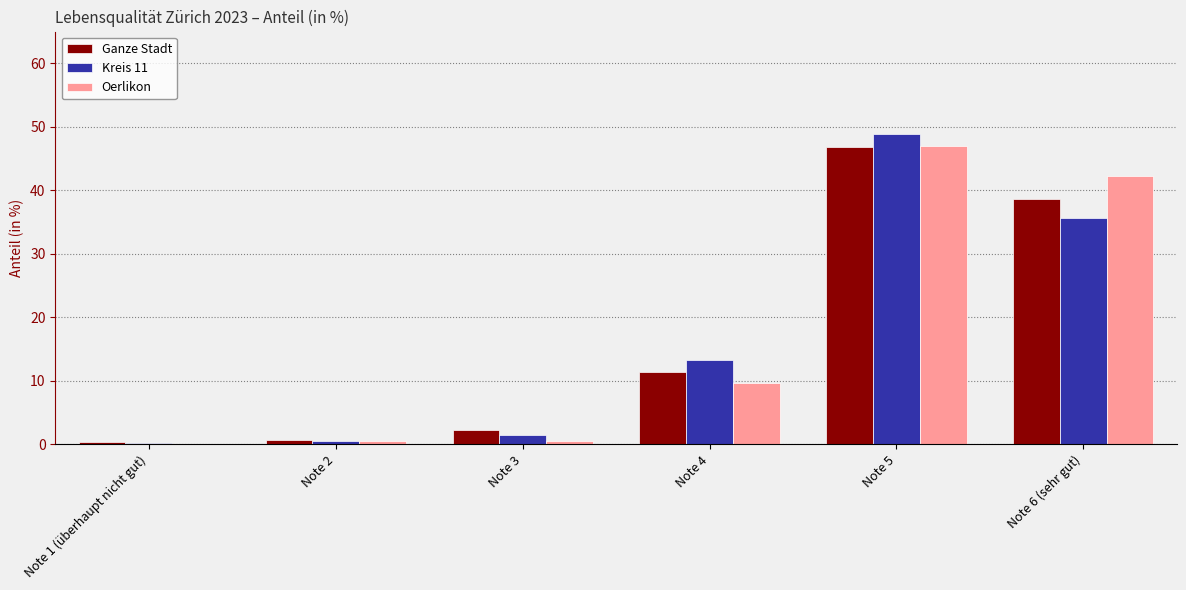

Reading left to right, what are all the values shown in this chart?

Ganze Stadt: Note 1 (überhaupt nicht gut)=0.3	Note 2=0.6	Note 3=2.3	Note 4=11.4	Note 5=46.8	Note 6 (sehr gut)=38.6
Kreis 11: Note 1 (überhaupt nicht gut)=0.2	Note 2=0.5	Note 3=1.4	Note 4=13.3	Note 5=48.9	Note 6 (sehr gut)=35.7
Oerlikon: Note 1 (überhaupt nicht gut)=0.0	Note 2=0.5	Note 3=0.5	Note 4=9.6	Note 5=47.0	Note 6 (sehr gut)=42.3